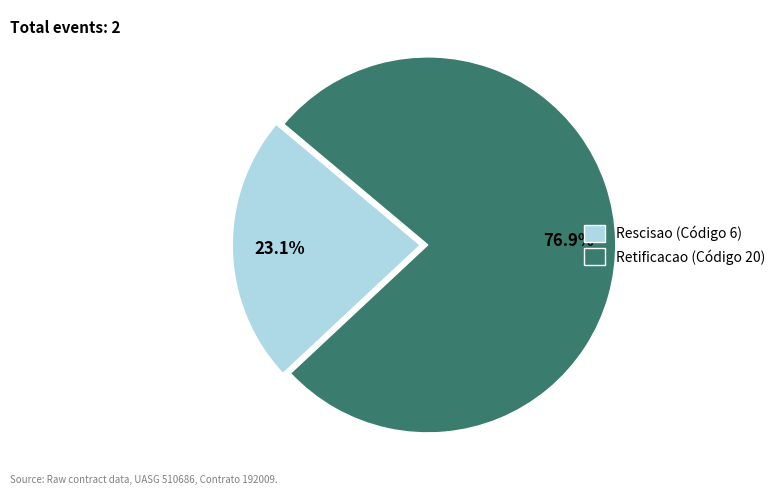

Rank the categories by value from highest to lowest.

Retificacao, Rescisao